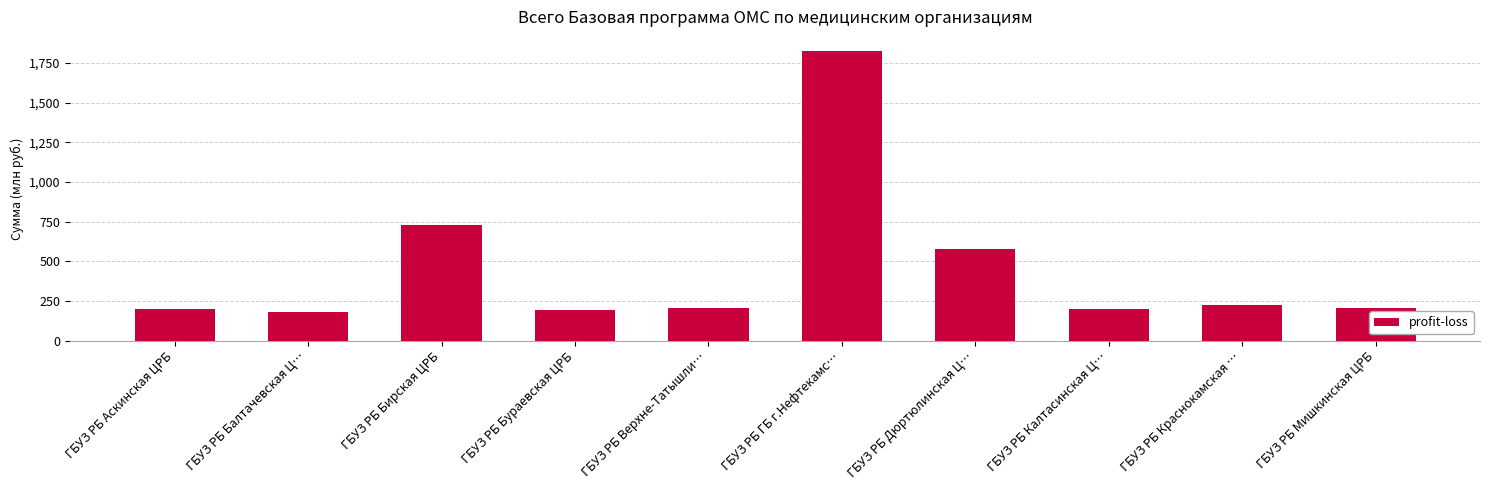

What is the difference between the maximum and minimum values?

1644.6